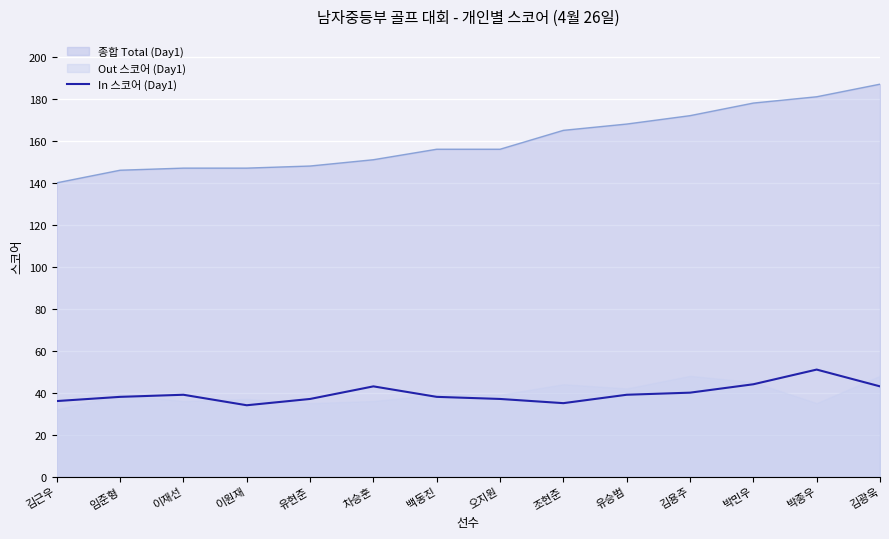

At which label does In 스코어 (Day1) reach its peak?

박종우